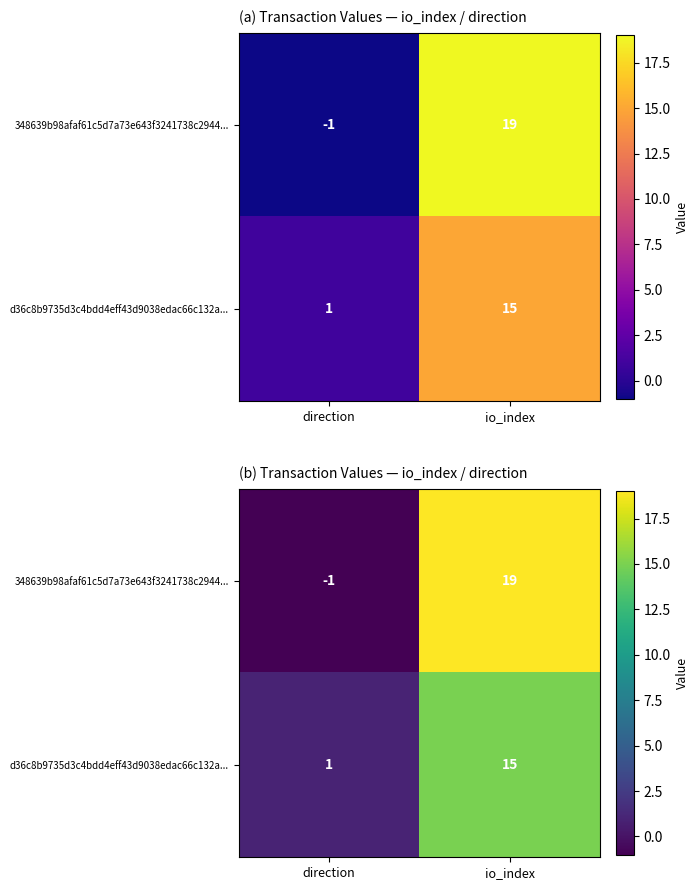

What is the difference between the 348639b98afaf61c5d7a73e643f3241738c2944... values at io_index and direction?

20